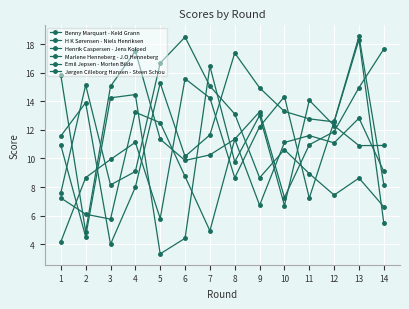

True or false: Emil Jepsen - Morten Bilde and Henrik Caspersen - Jens Kofoed intersect in this chart.

True